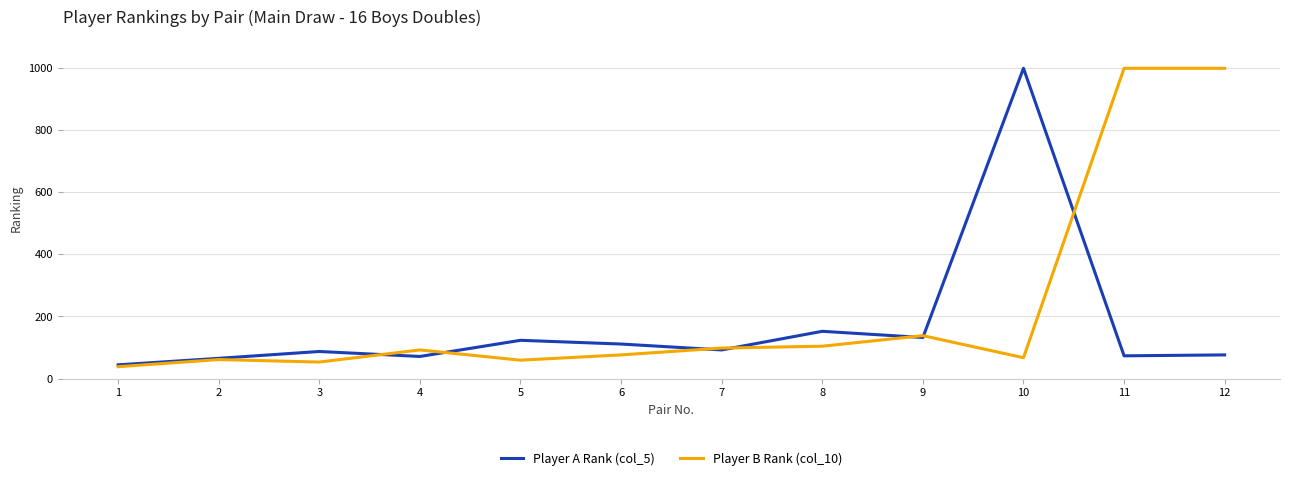

Is the value of Player A Rank (col_5) at 3 greater than the value of Player B Rank (col_10) at 5?

Yes